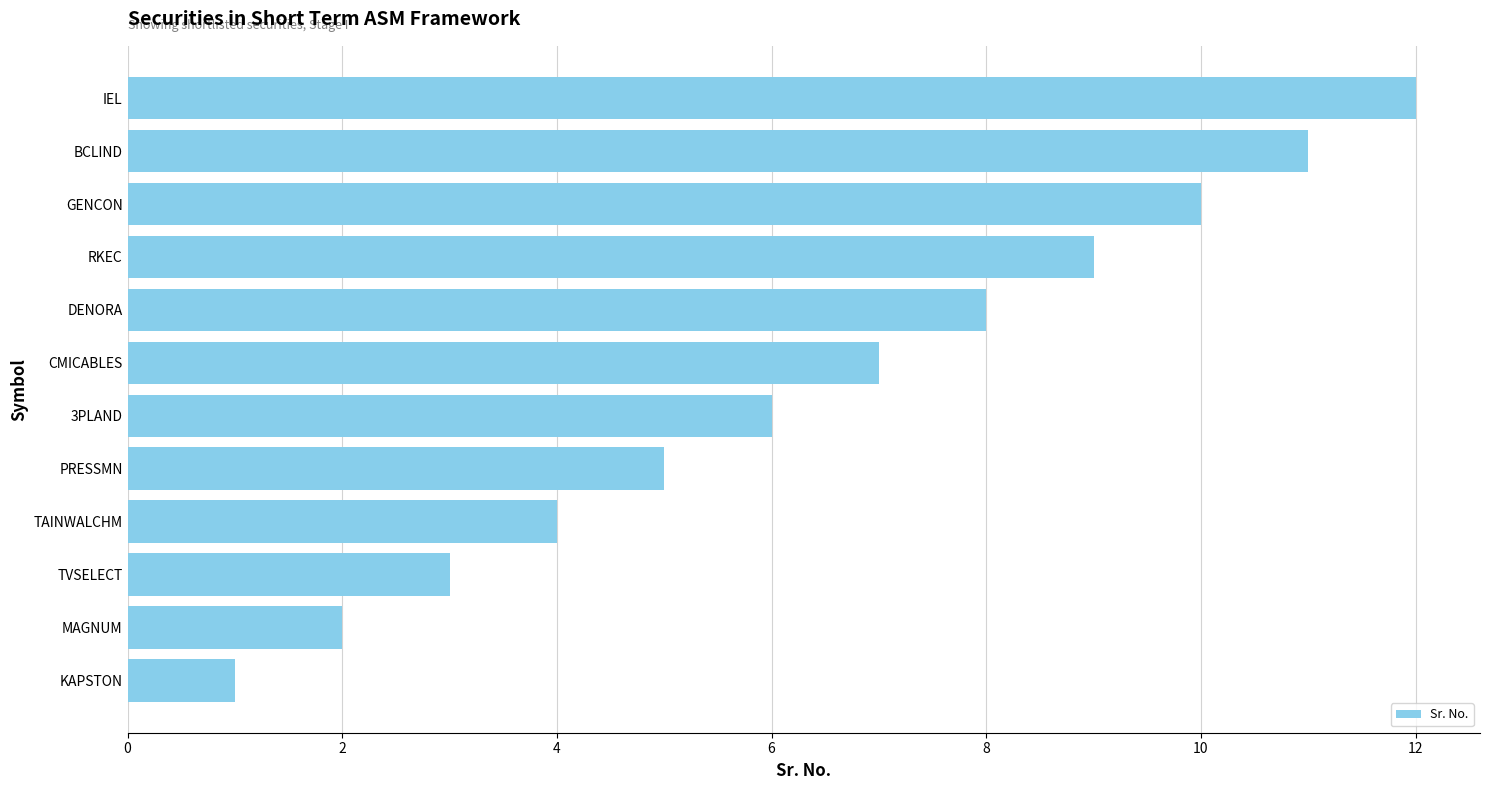

What is the change in value from RKEC to IEL?

+3